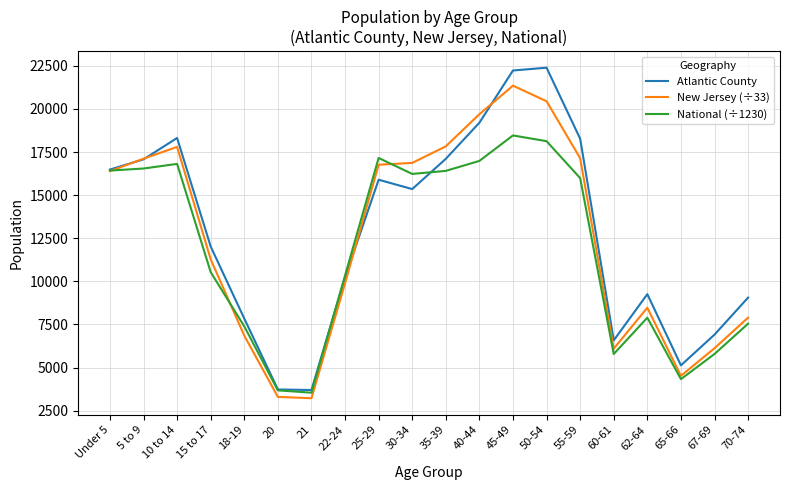

True or false: National (÷1230) has a value of 16810.7 at 10 to 14.

True